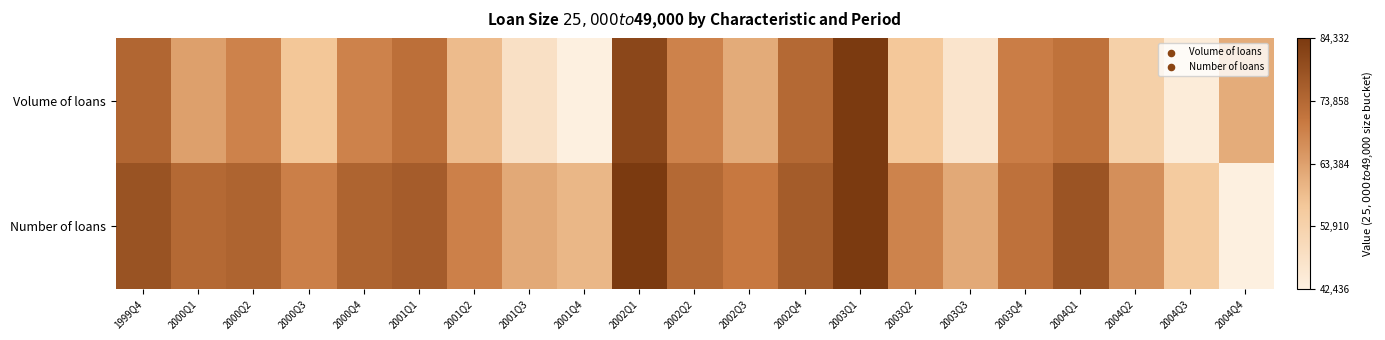

Which series has the largest range (max minus min)?

Volume of loans